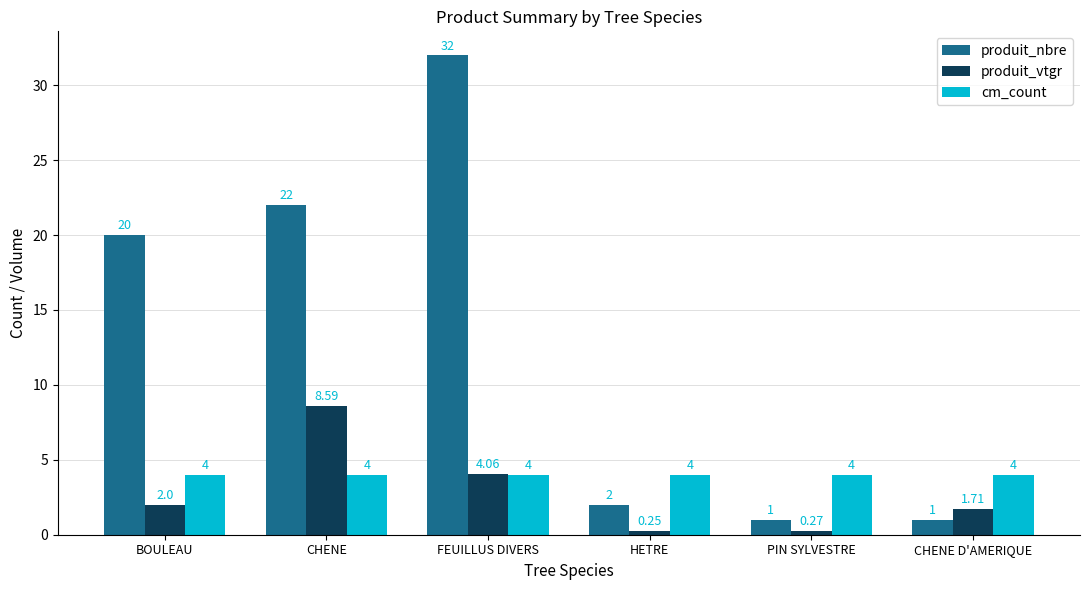

At how many categories does at least one series exceed 13?

3